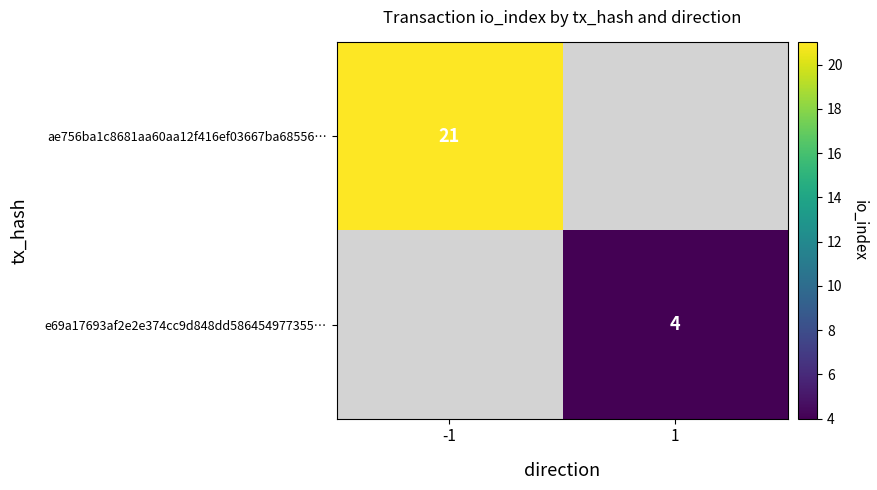

The ae756ba1c8681aa60aa12f416ef03667ba68556… series shows 34.4 at -1. True or false?

False